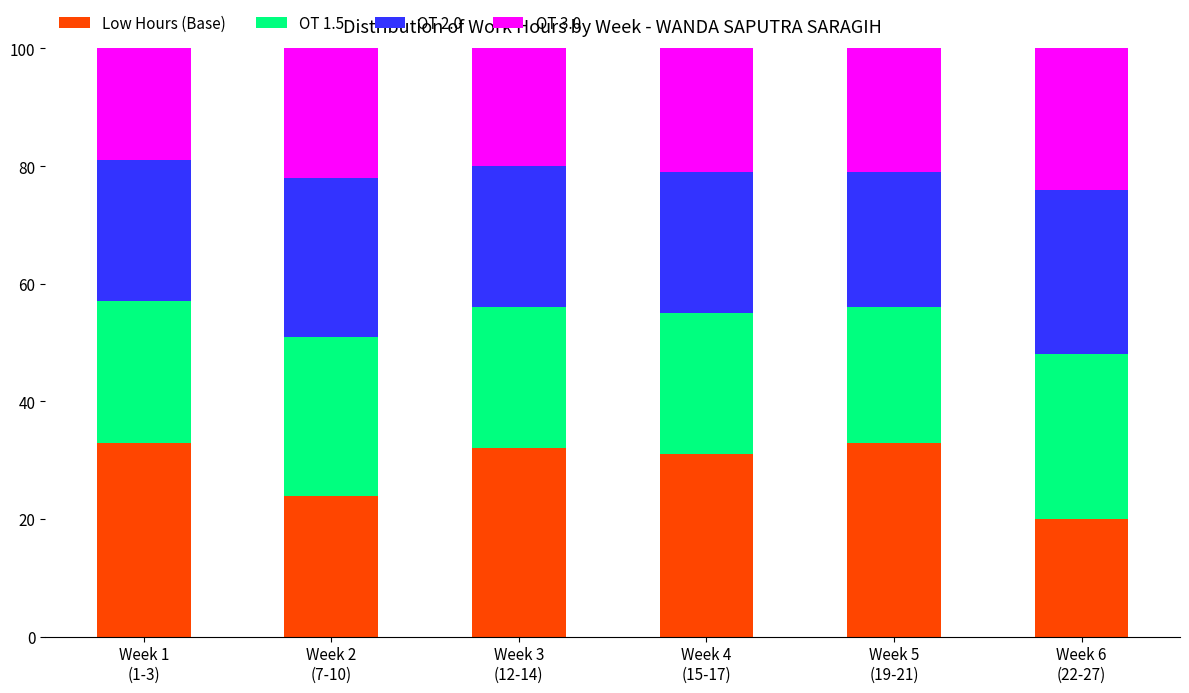

What is the average value of the Low Hours (Base) series?

29